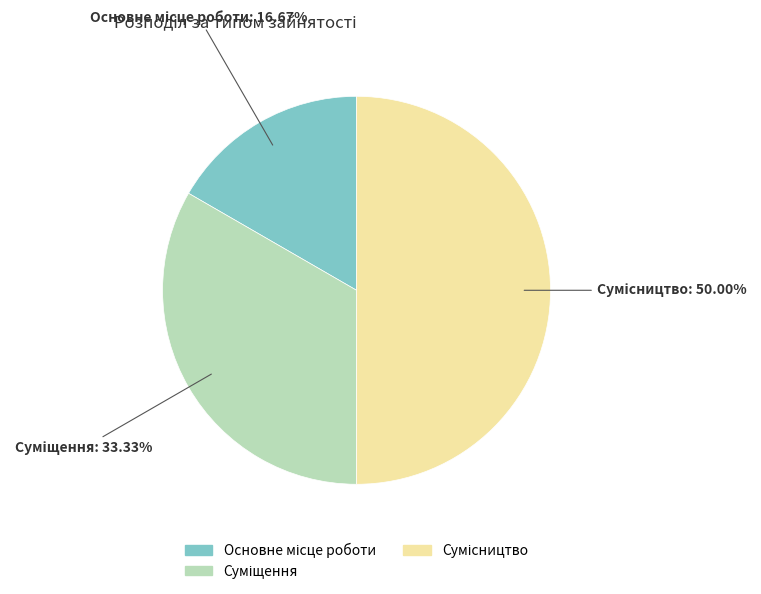

How many slices are in this pie chart?

3